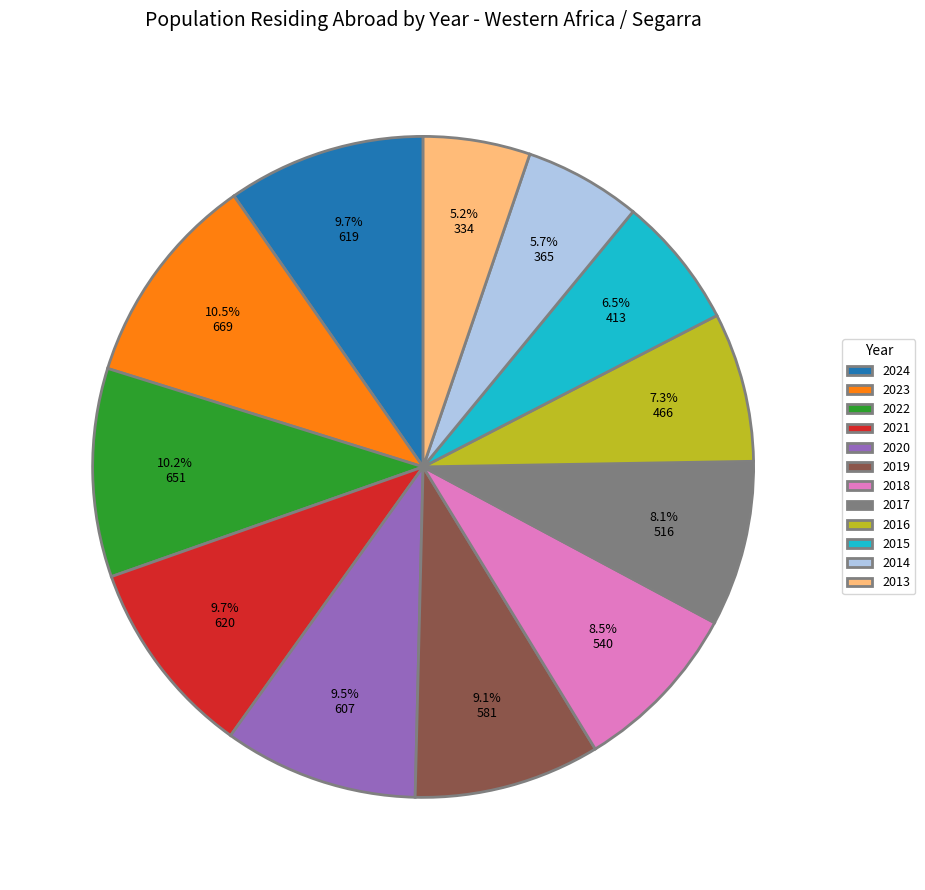

How many slices are in this pie chart?

12